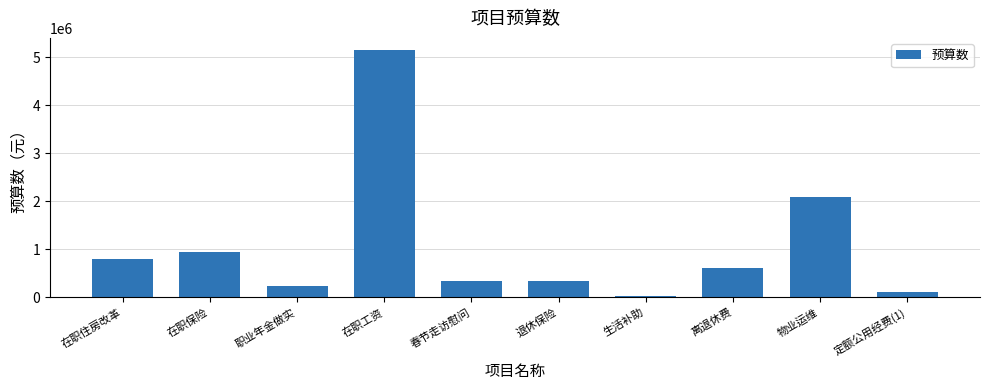

Is it true that the value at 物业运维 is 2080300.0?

True